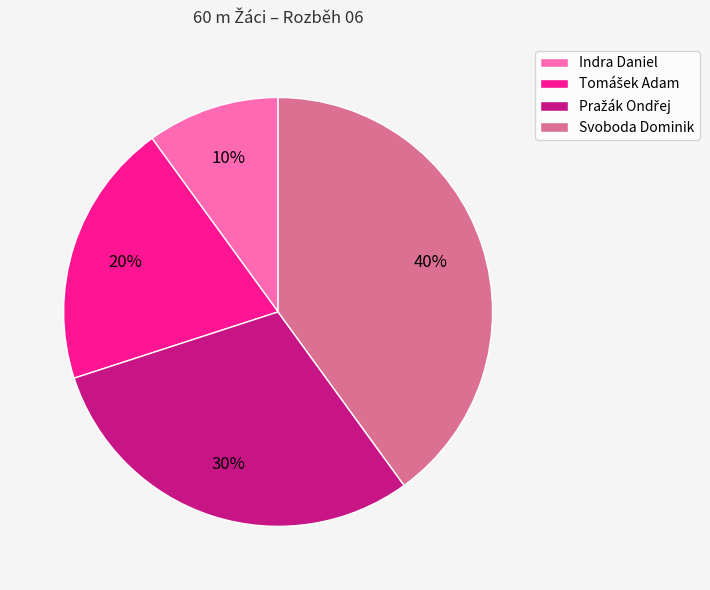

Does Indra Daniel represent more than half of the total?

No